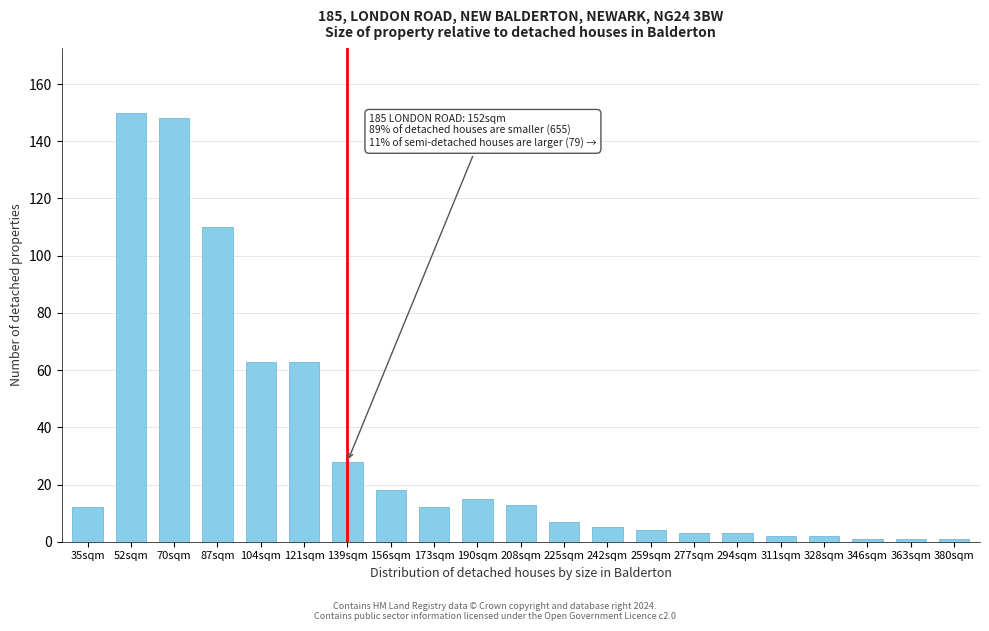

Reading right to left, what are all the values shown in this chart?

1	1	1	2	2	3	3	4	5	7	13	15	12	18	28	63	63	110	148	150	12